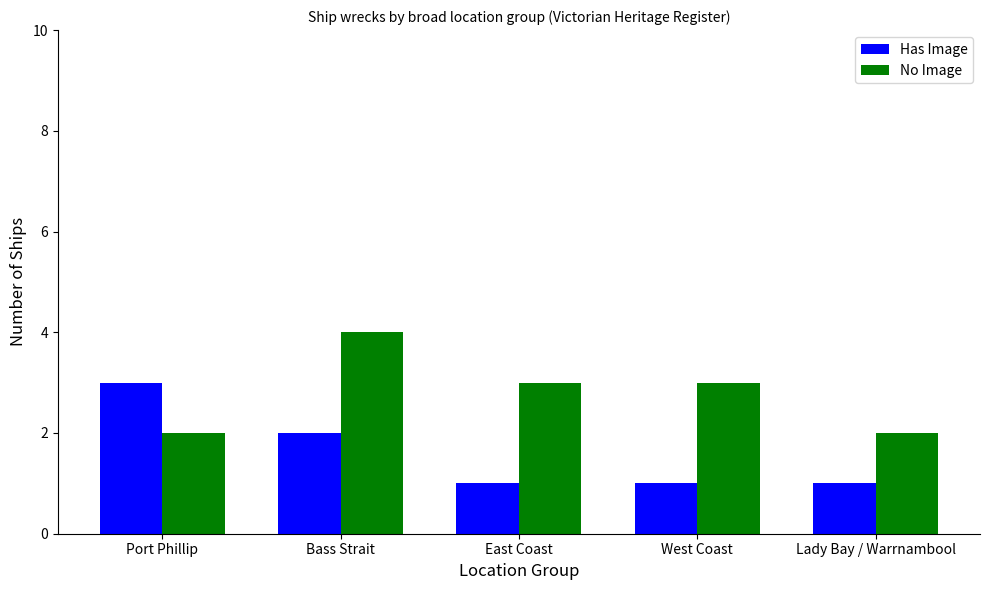

The value of No Image at Lady Bay / Warrnambool is 2. True or false?

True